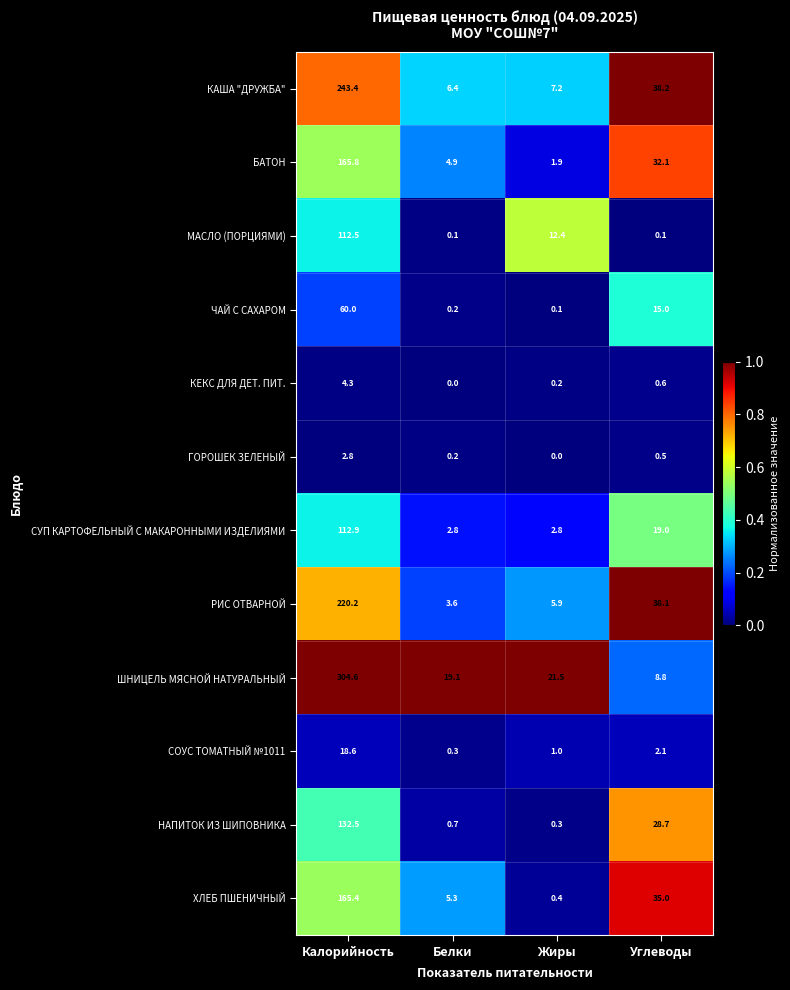

Is it true that ЧАЙ С САХАРОМ equals 80.8 at Калорийность?

False